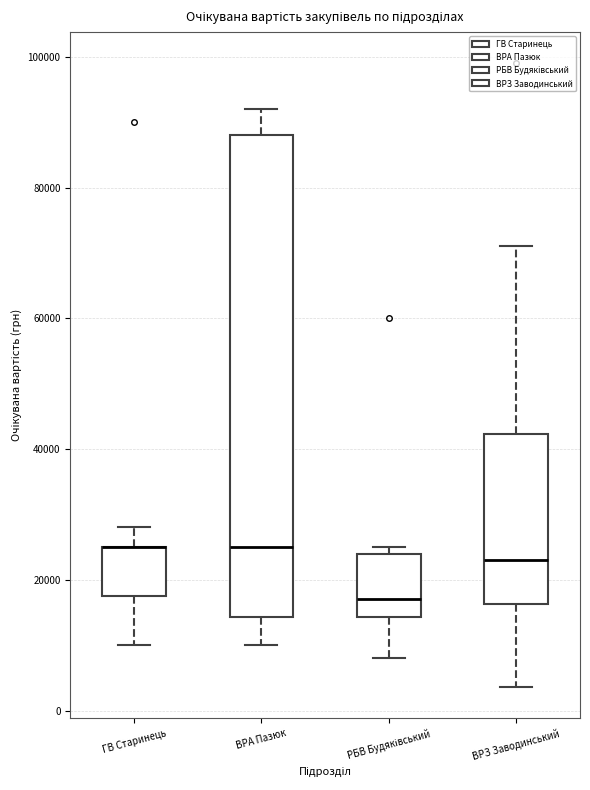

Comparing the boxes themselves (not the whiskers), which one is the tallest?

ВРА Пазюк